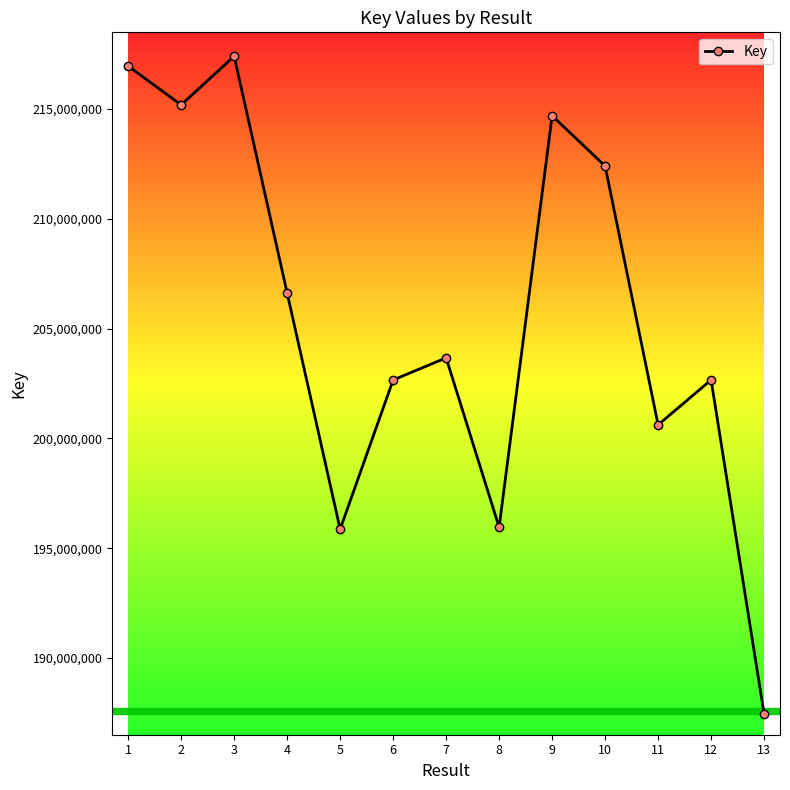

How many lines are shown in the chart?

1